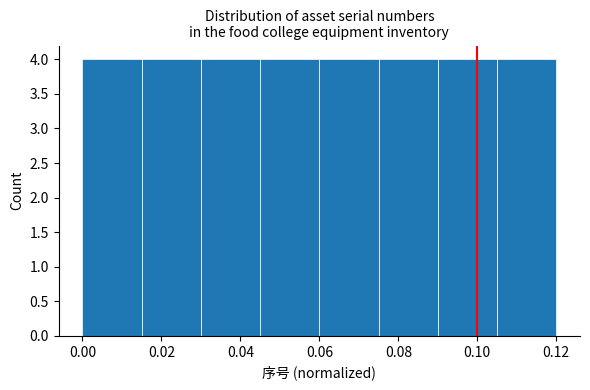

Reading left to right, list every bar in this chart as the range it spans on the x-axis followed by its height. Neither the bar edges nor the heights are printed on the chart, so give them approximately, as read against the axes.

0.000 to 0.015: 4
0.015 to 0.030: 4
0.030 to 0.045: 4
0.045 to 0.060: 4
0.060 to 0.075: 4
0.075 to 0.090: 4
0.090 to 0.105: 4
0.105 to 0.120: 4